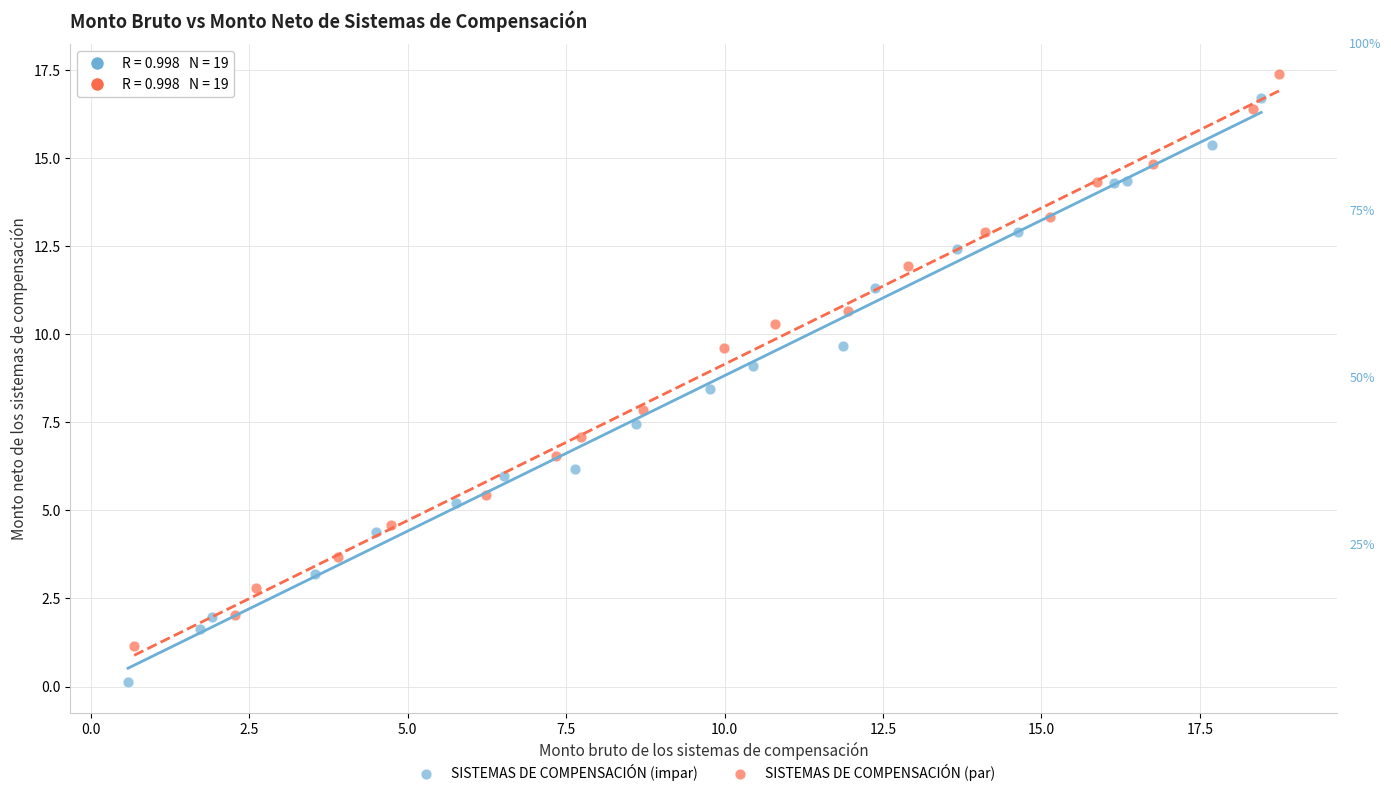

Which series contains the highest Y value?

SISTEMAS DE COMPENSACIÓN (par)